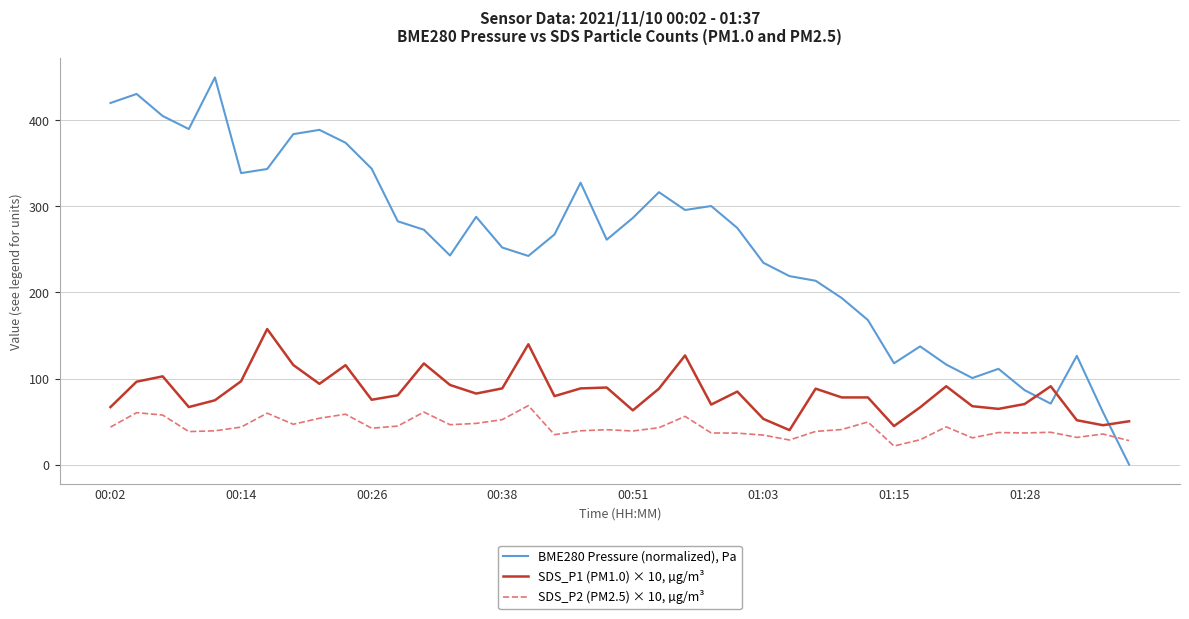

Which series has the largest total across all categories?

BME280 Pressure (normalized), Pa